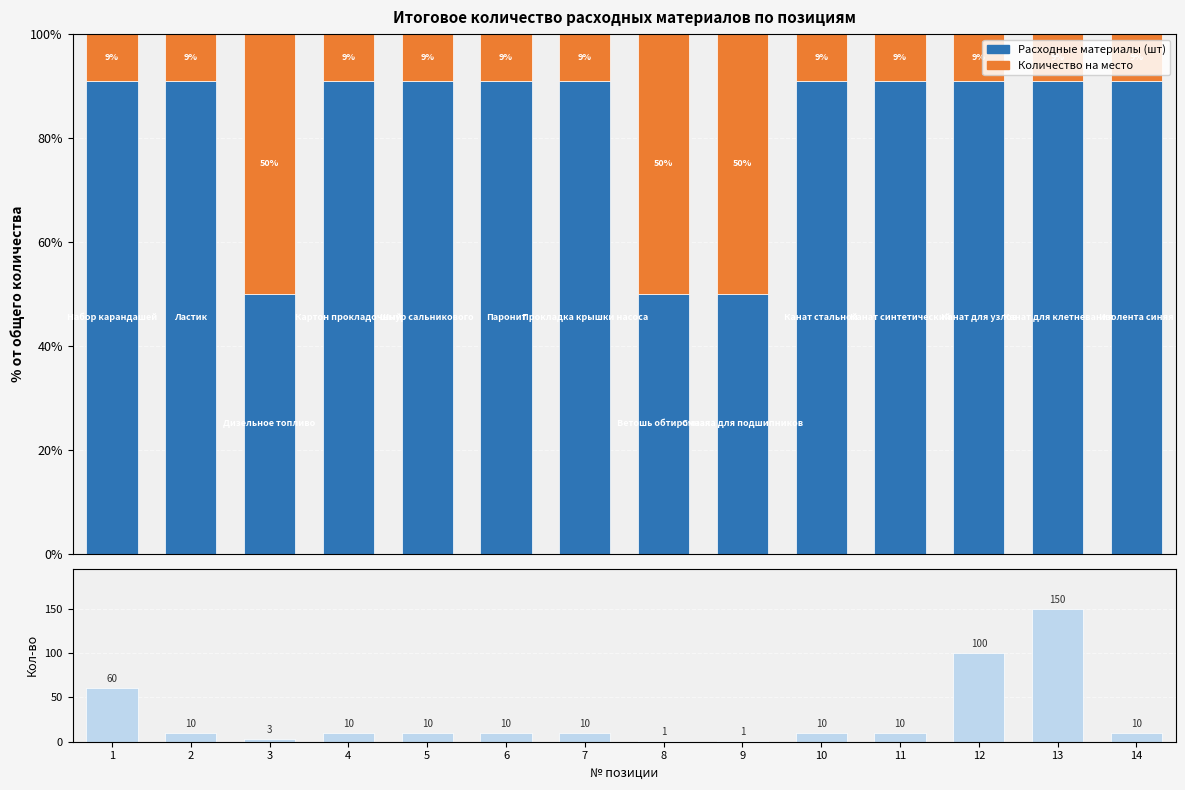

Count the number of categories in the chart.

14